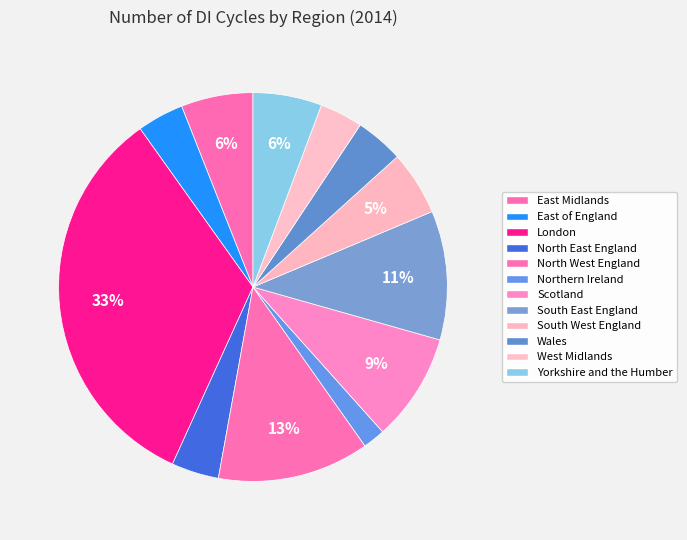

How many slices are in this pie chart?

12